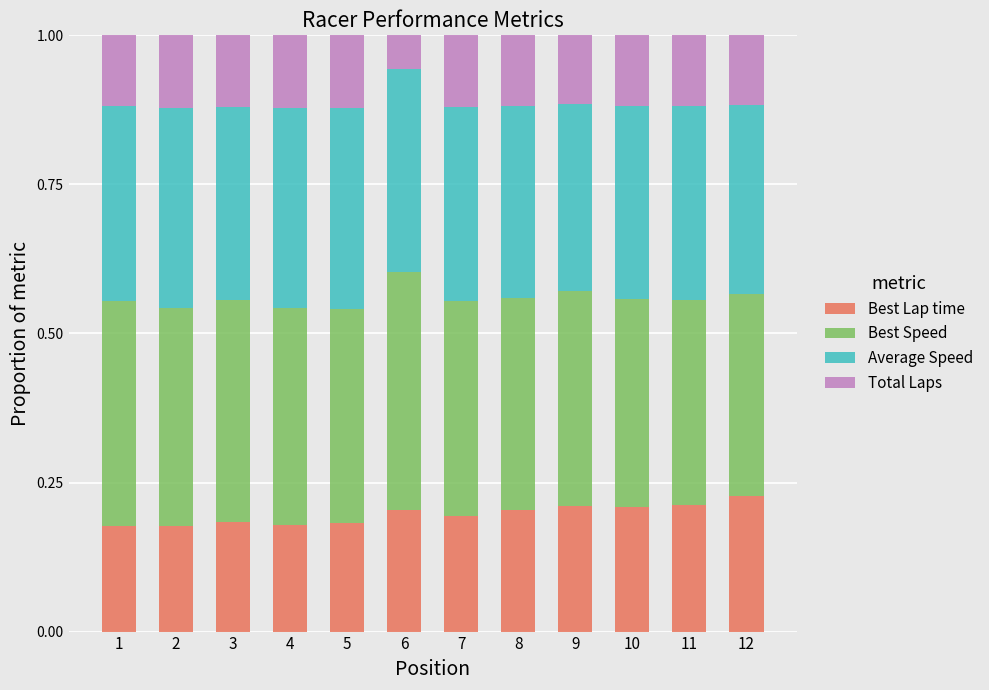

The Best Lap time series shows 0.2 at 4. True or false?

True